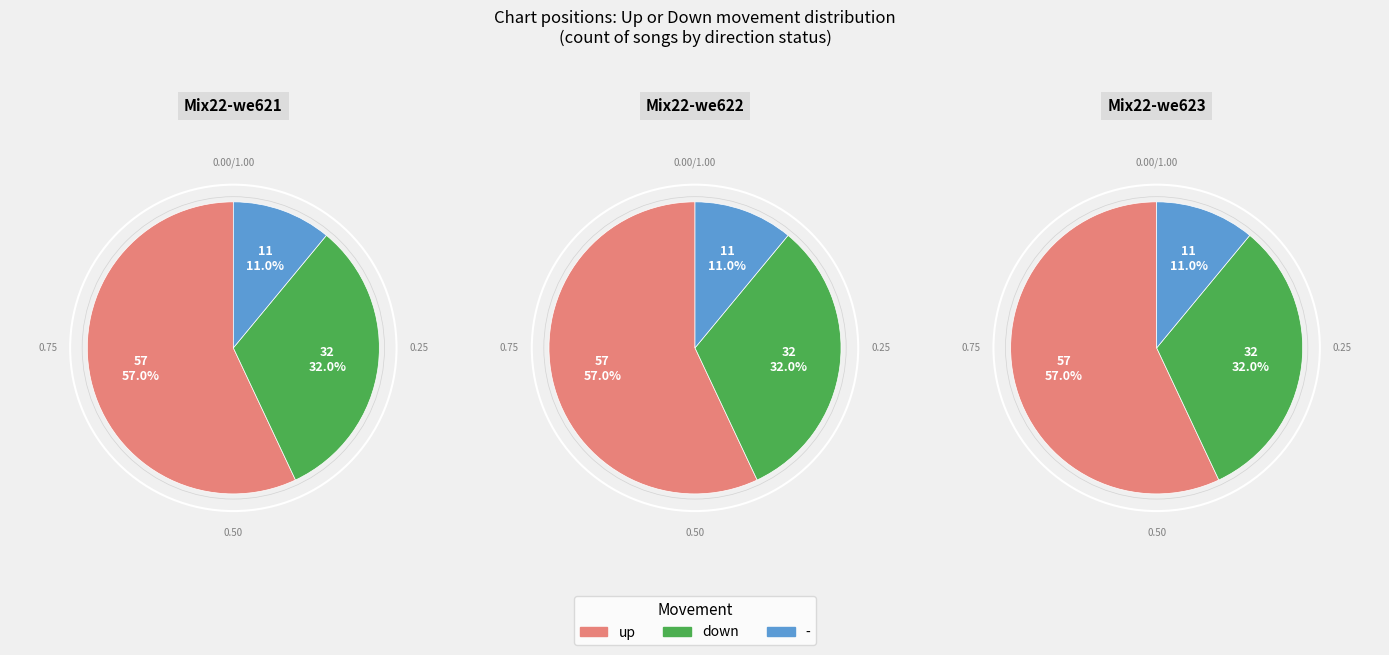

To the nearest percent, what portion does down represent?

32%